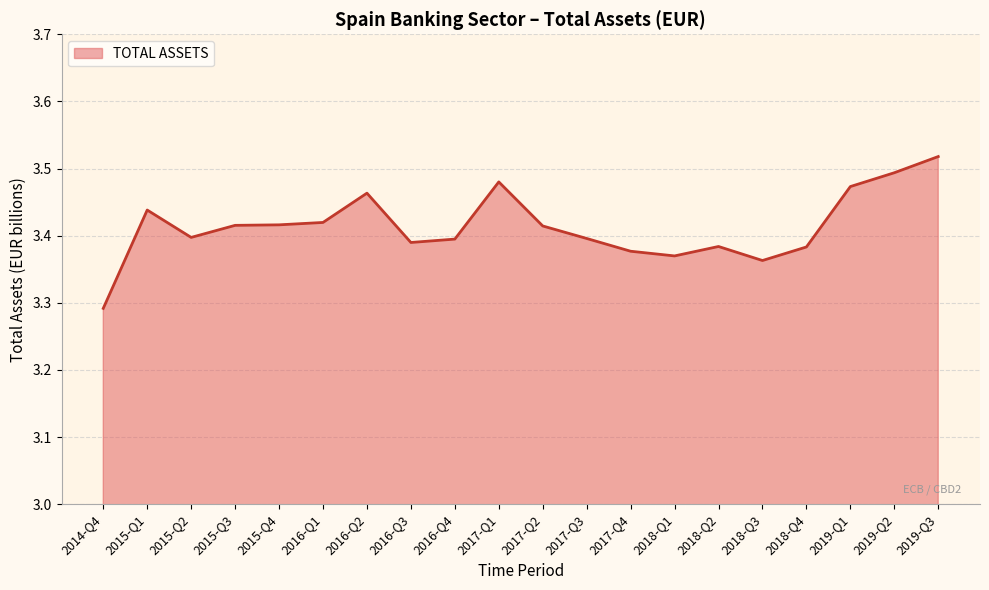

Which category has the lowest value across all series?

2014-Q4